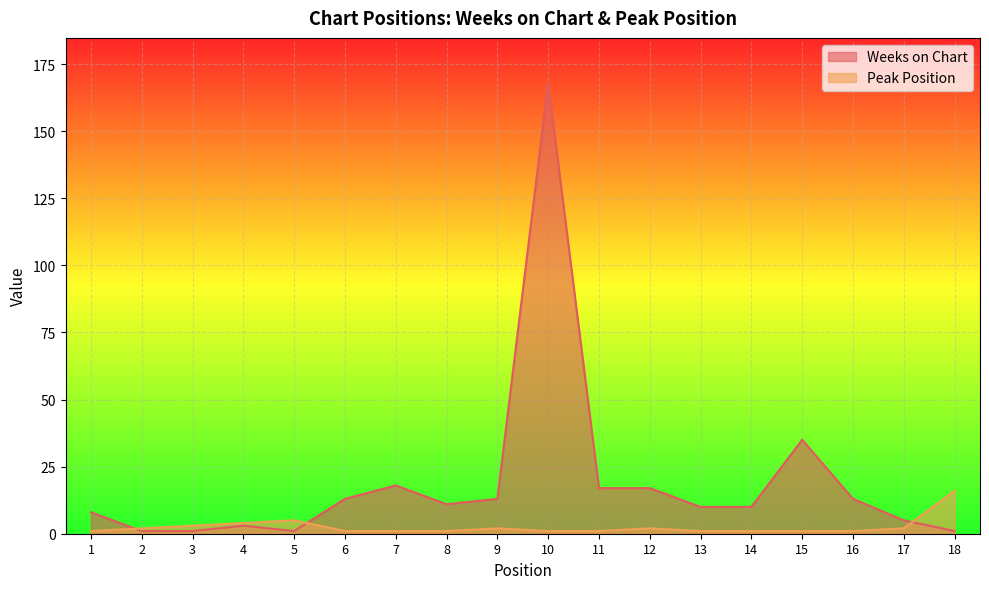

Which series ends up on top after the final intersection of Peak Position and Weeks on Chart?

Peak Position